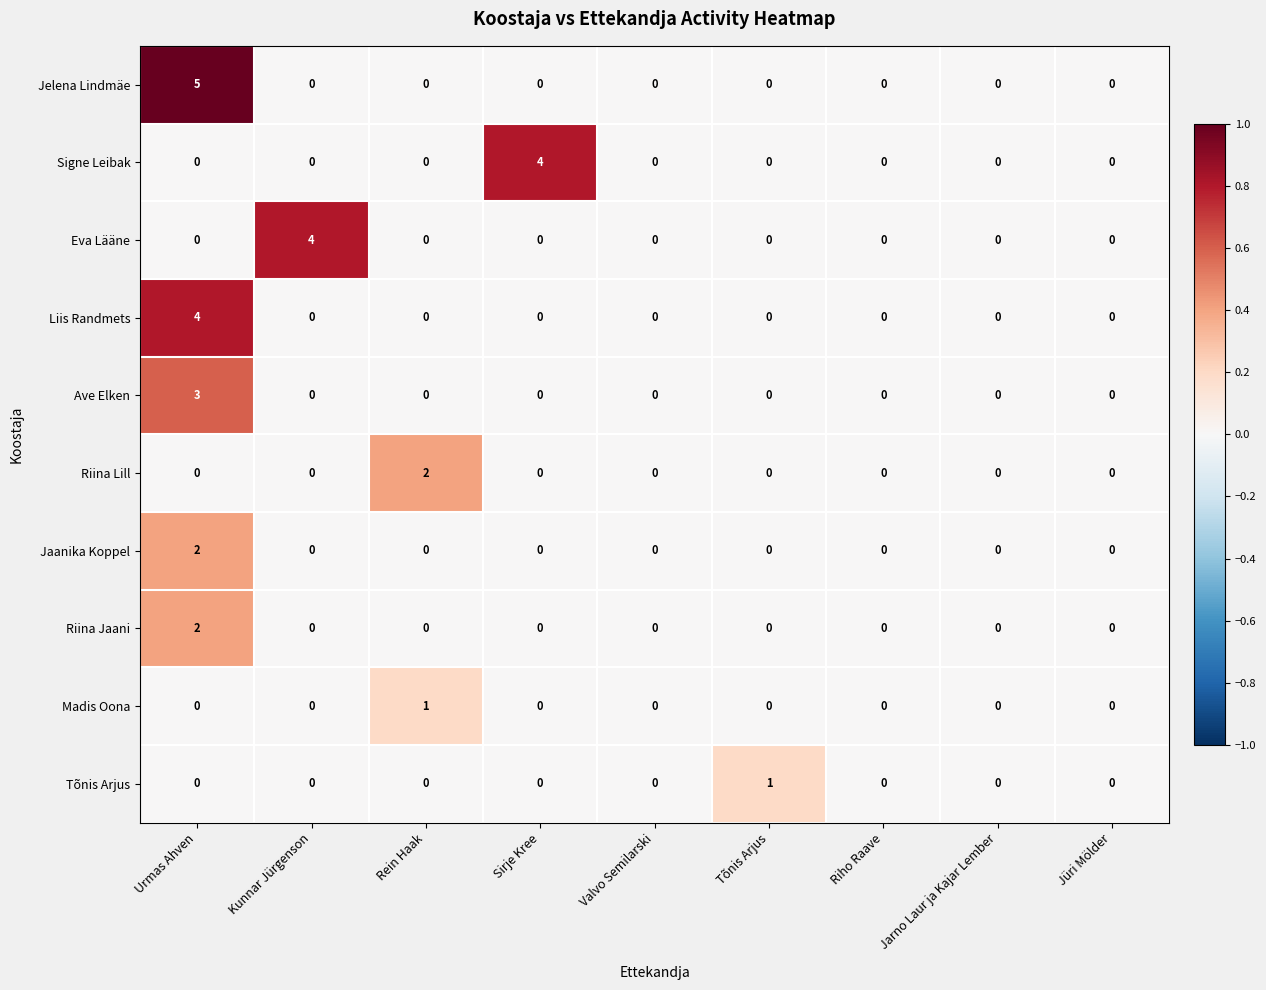

At which category is the sum across all series the highest?

Urmas Ahven